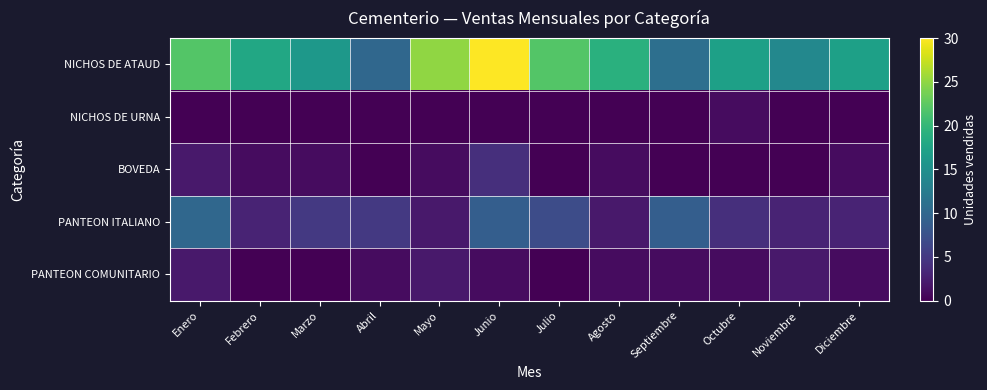

Reading left to right, extract all data points from this chart.

NICHOS DE ATAUD: Enero=22	Febrero=18	Marzo=16	Abril=10	Mayo=25	Junio=30	Julio=22	Agosto=19	Septiembre=11	Octubre=17	Noviembre=14	Diciembre=17
NICHOS DE URNA: Enero=0	Febrero=0	Marzo=0	Abril=0	Mayo=0	Junio=0	Julio=0	Agosto=0	Septiembre=0	Octubre=1	Noviembre=0	Diciembre=0
BOVEDA: Enero=2	Febrero=1	Marzo=1	Abril=0	Mayo=1	Junio=4	Julio=0	Agosto=1	Septiembre=0	Octubre=0	Noviembre=0	Diciembre=1
PANTEON ITALIANO: Enero=10	Febrero=3	Marzo=5	Abril=5	Mayo=2	Junio=9	Julio=7	Agosto=2	Septiembre=9	Octubre=4	Noviembre=3	Diciembre=3
PANTEON COMUNITARIO: Enero=2	Febrero=0	Marzo=0	Abril=1	Mayo=2	Junio=1	Julio=0	Agosto=1	Septiembre=1	Octubre=1	Noviembre=2	Diciembre=1